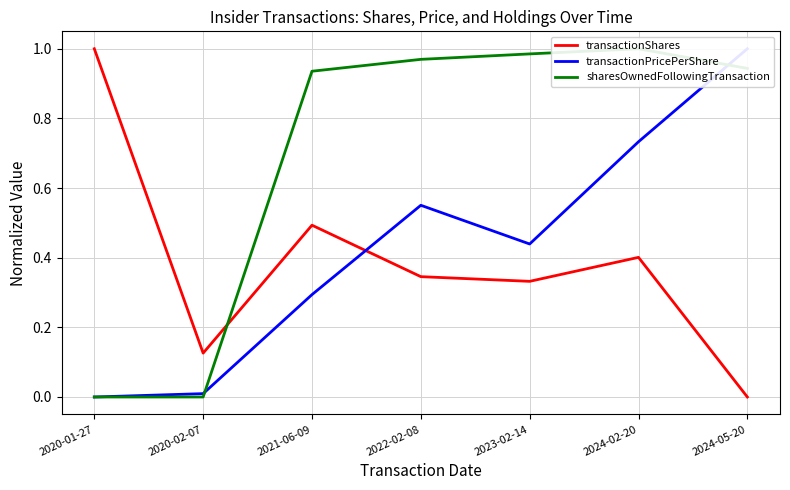

At which label does transactionShares reach its peak?

2020-01-27